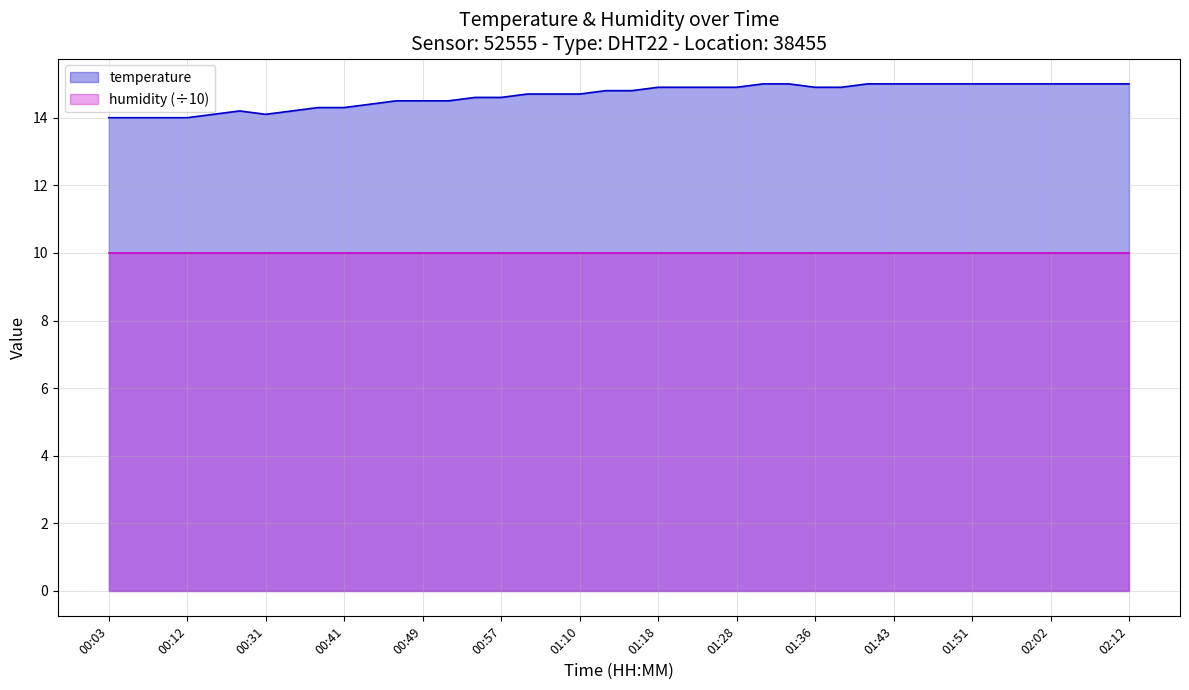

Where is the first local maximum?

00:28